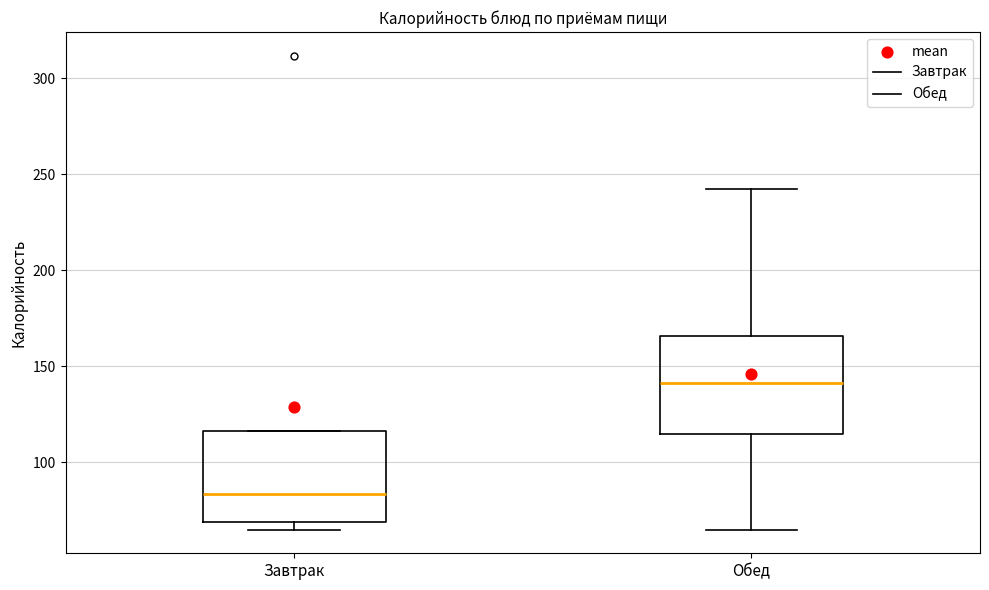

Reading left to right, read every box against the y-axis: the position of its median line, the range the box covers, and the ends of its whiskers. The values are not printed on the chart, so give them approximately, as read against the axis.

Завтрак: median 85, box 70 to 115, whiskers 65 to 115
Обед: median 140, box 115 to 165, whiskers 65 to 240